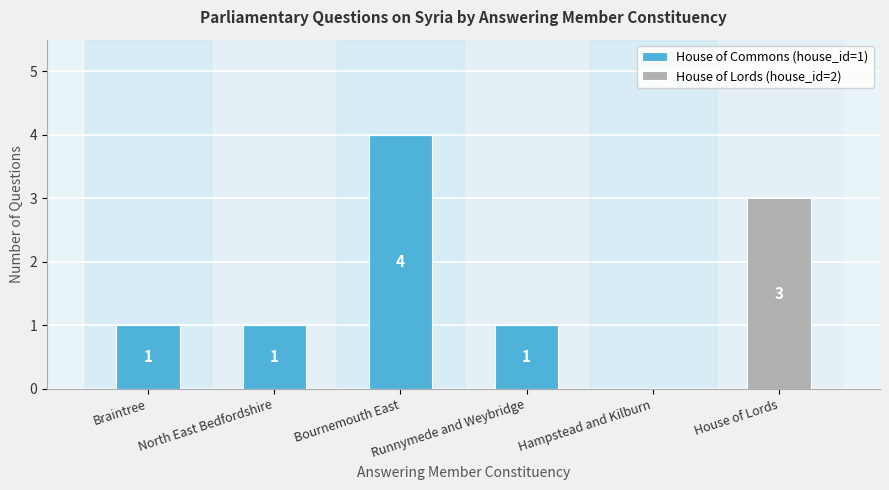

At which category is the sum across all series the highest?

Bournemouth East